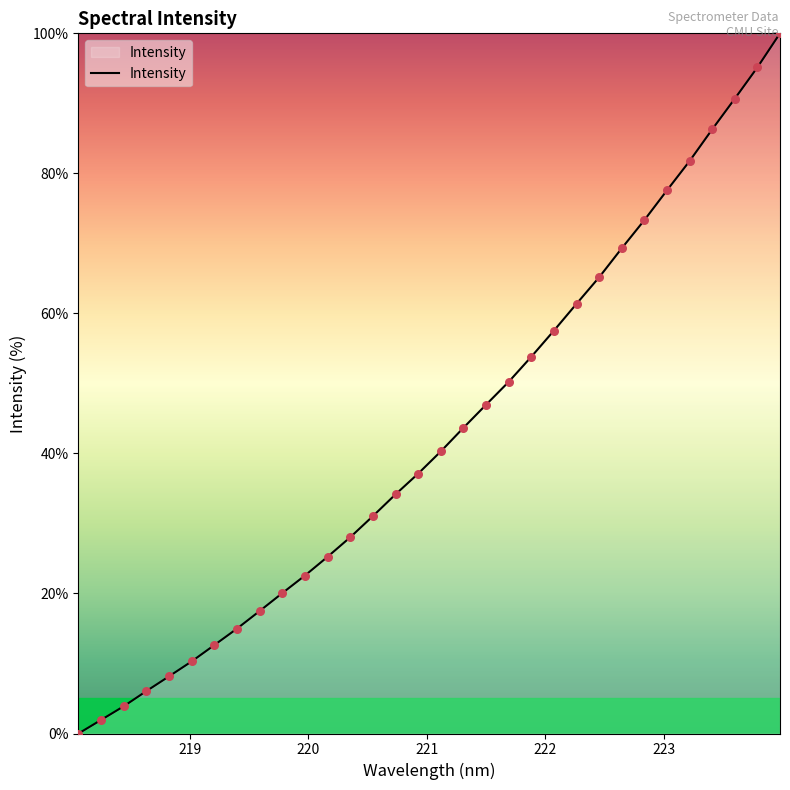

What is the difference between the maximum and minimum values?

100.0